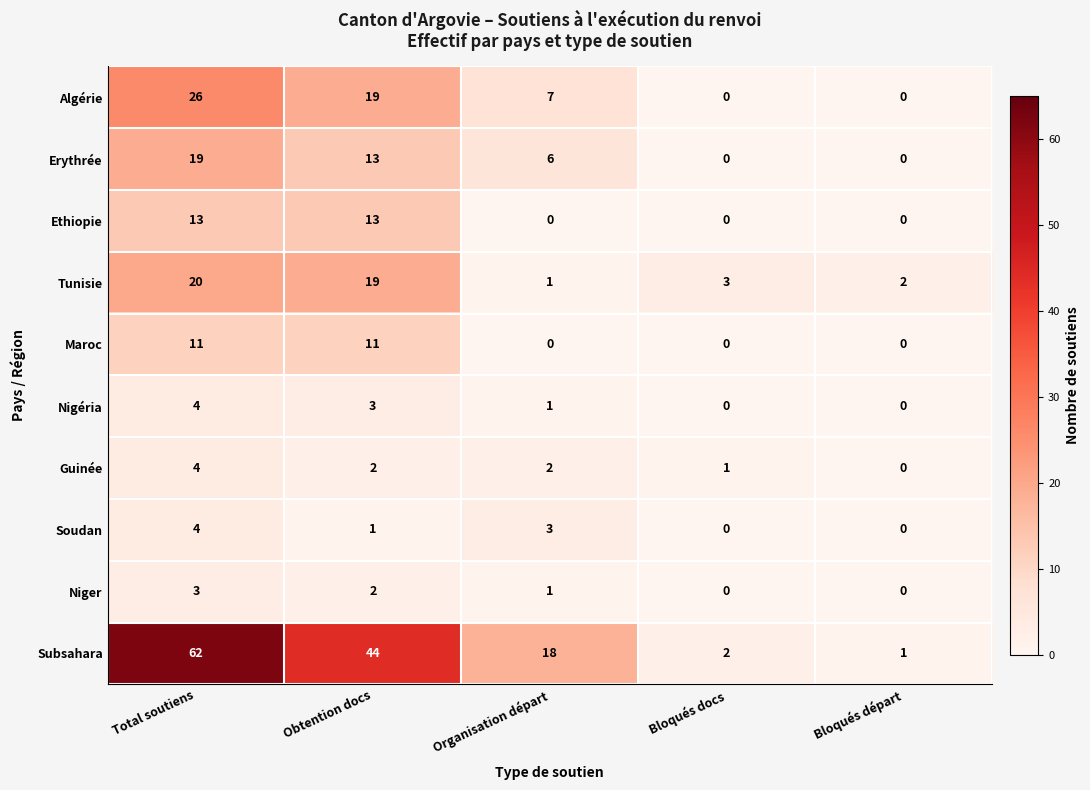

What is the difference between the highest and lowest values at Organisation départ?

18